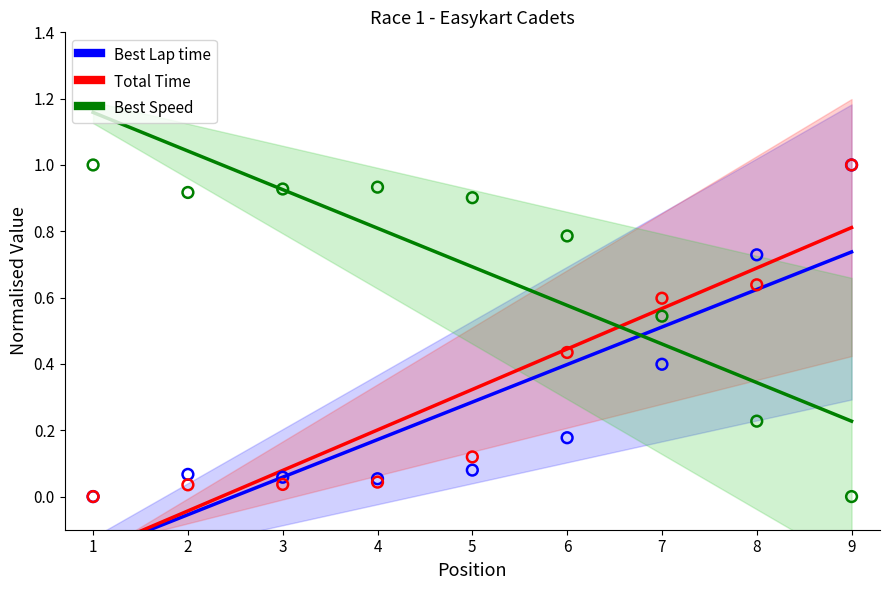

At how many categories does at least one series exceed 1?

2